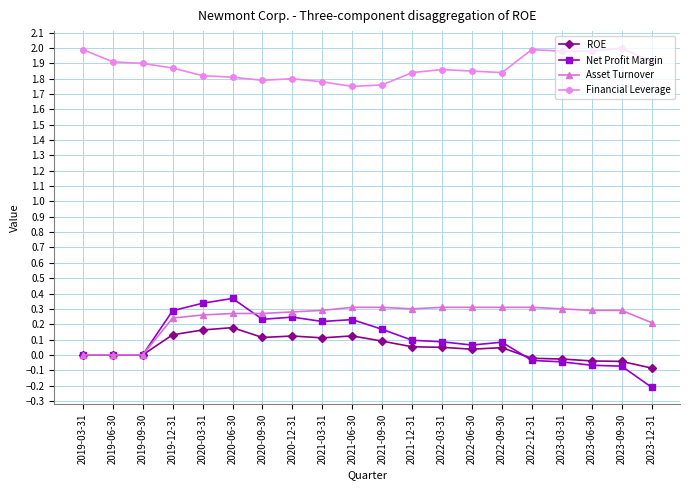

Count the number of data series in this chart.

4